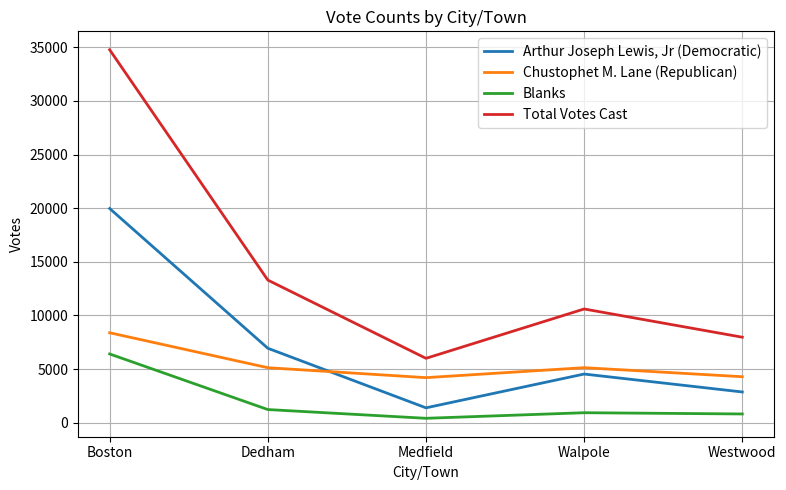

List the labels in order of Arthur Joseph Lewis, Jr (Democratic) value, largest first.

Boston, Dedham, Walpole, Westwood, Medfield